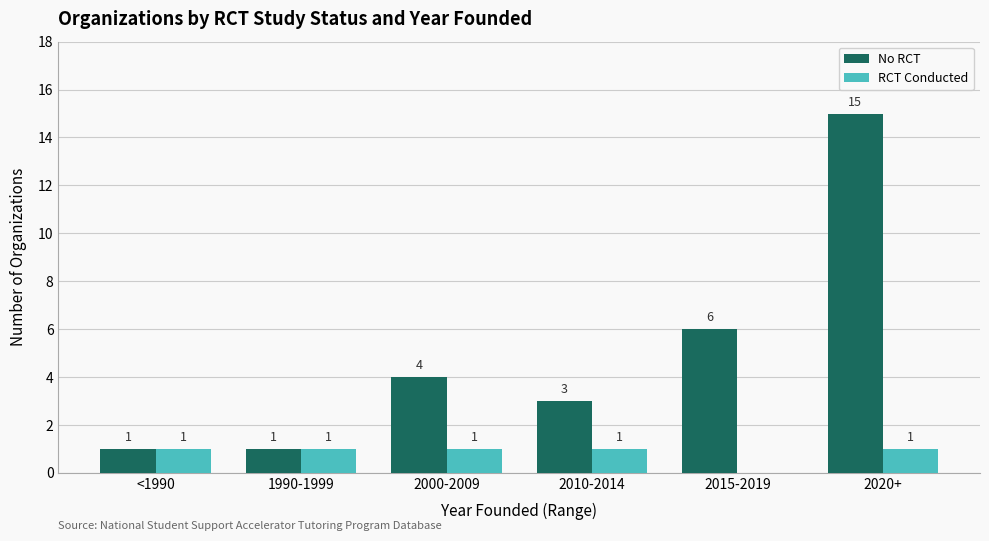

Reading left to right, what are all the values shown in this chart?

No RCT: <1990=1	1990-1999=1	2000-2009=4	2010-2014=3	2015-2019=6	2020+=15
RCT Conducted: <1990=1	1990-1999=1	2000-2009=1	2010-2014=1	2015-2019=0	2020+=1